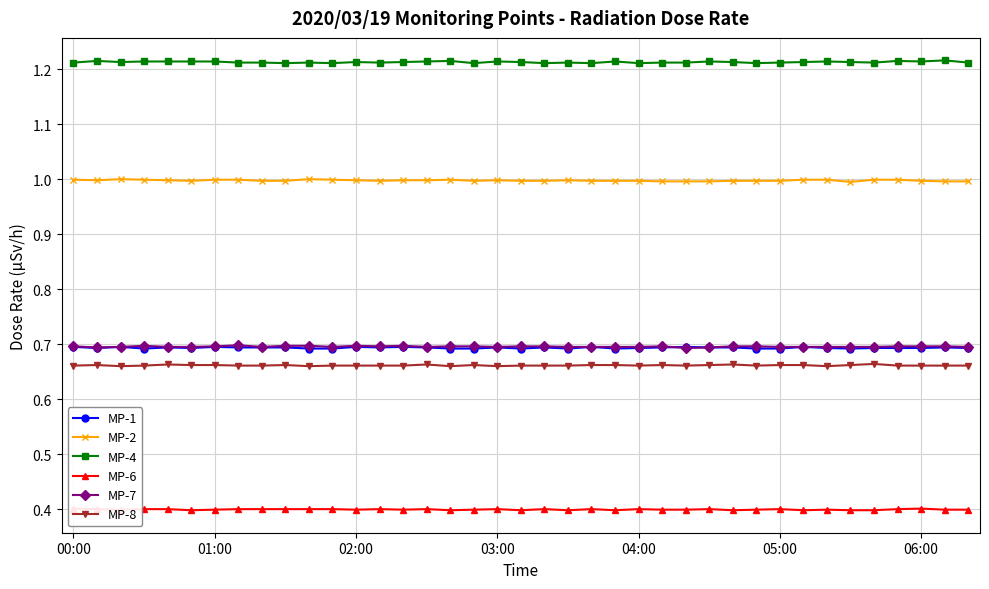

How many data points does each series have?

39